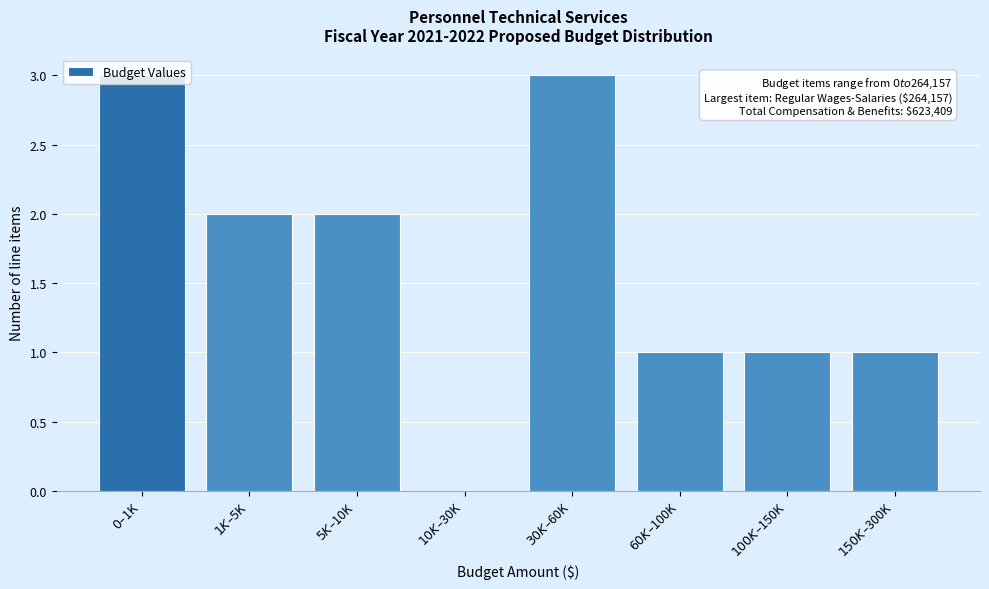

What is the greatest value displayed?

3